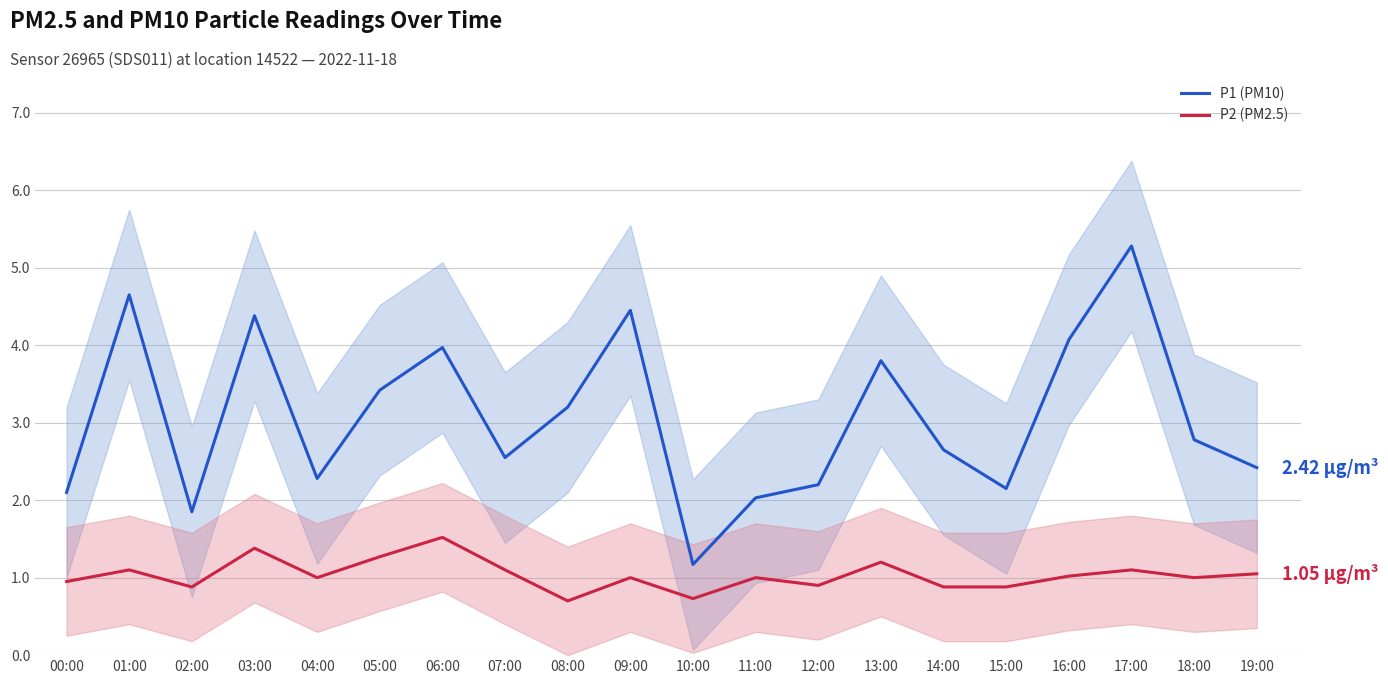

Read the P2 (PM2.5) value at 14:00.

0.9